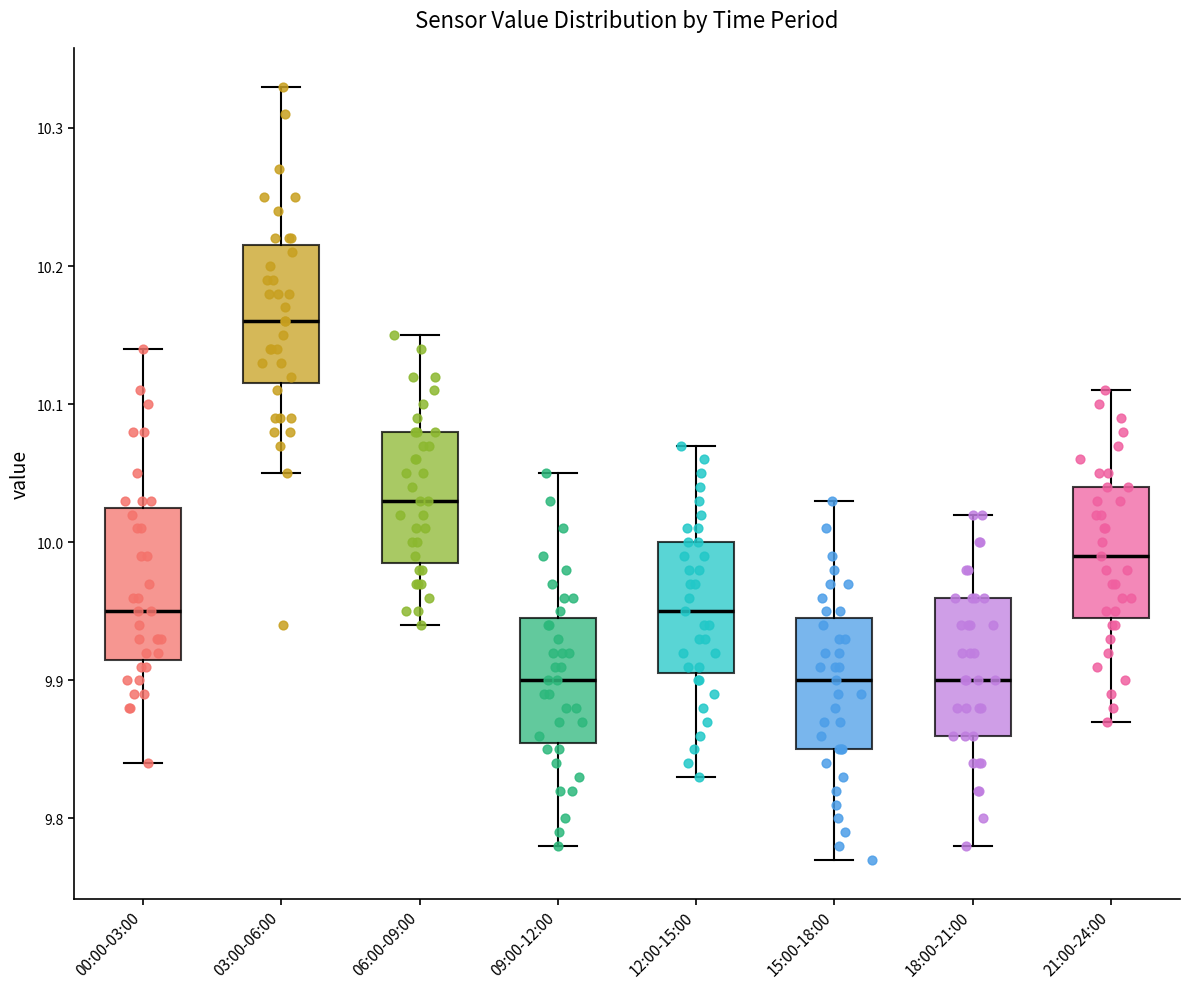

Which box has the highest median line?

03:00-06:00